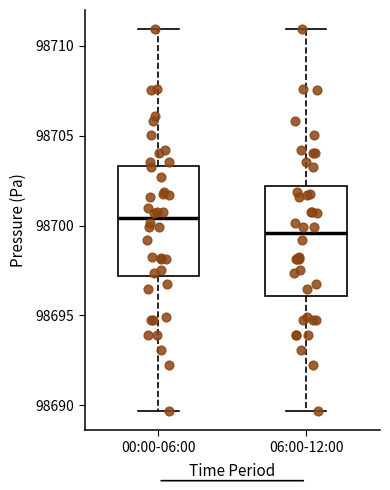

Which box's median line is the lowest?

06:00-12:00